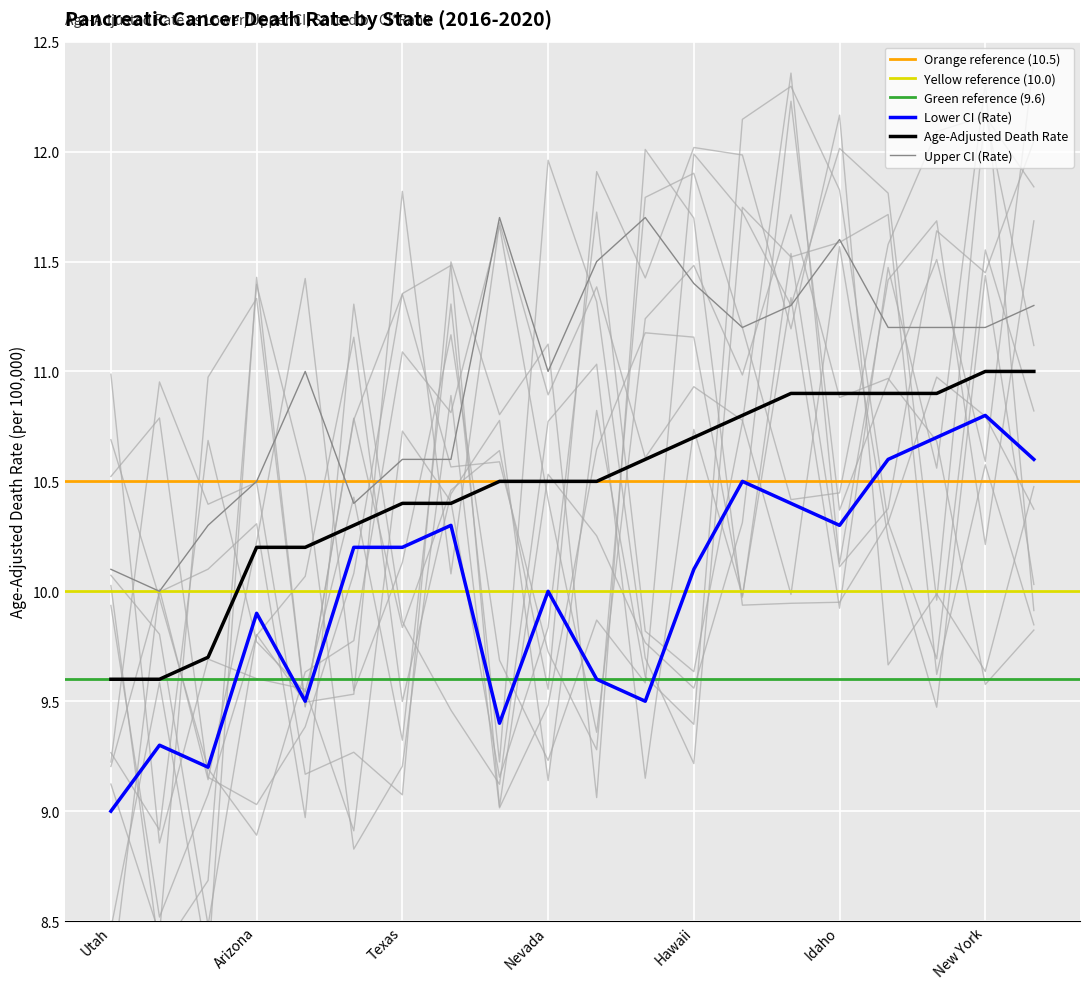

True or false: Lower CI (Rate) has a value of 16.7 at North Dakota.

False